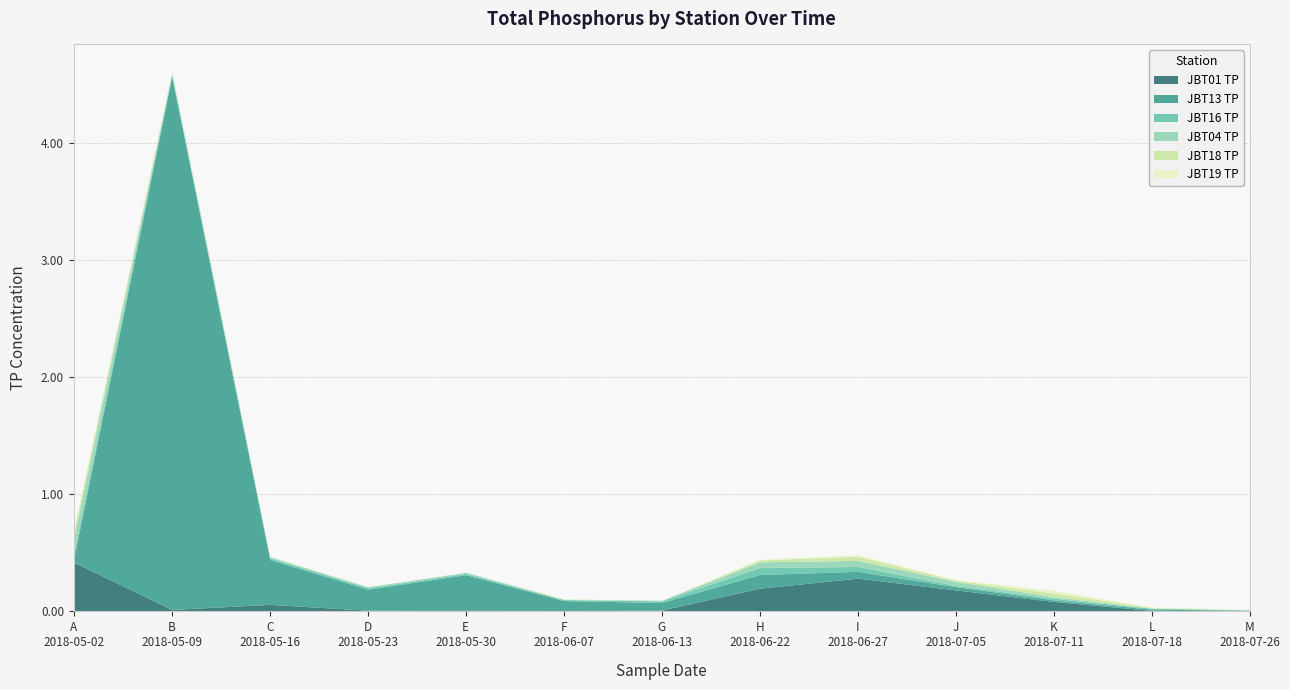

What is the value of the JBT01 TP point at the 8th from the left?

0.2